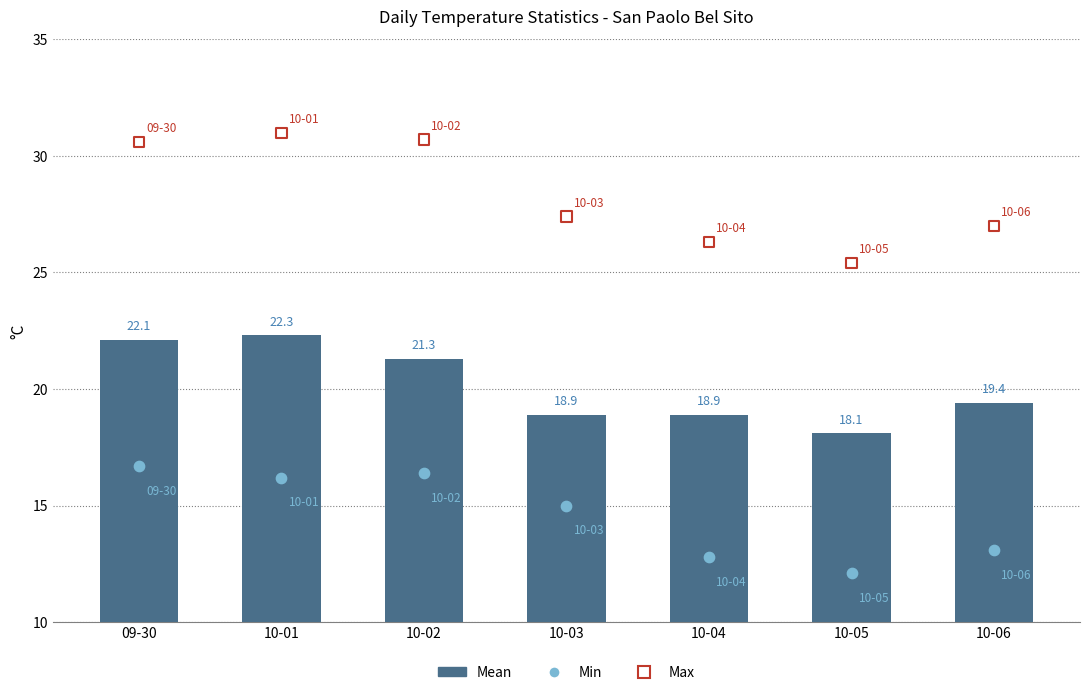

At which category is the sum across all series the highest?

10-01